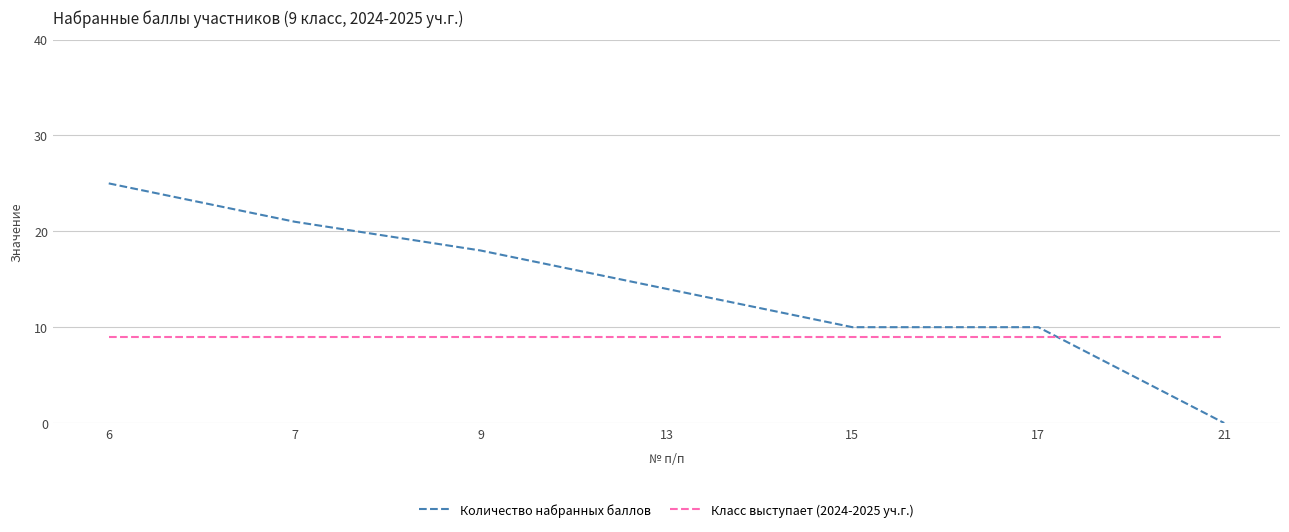

How many times do Количество набранных баллов and Класс выступает (2024-2025 уч.г.) cross each other?

1